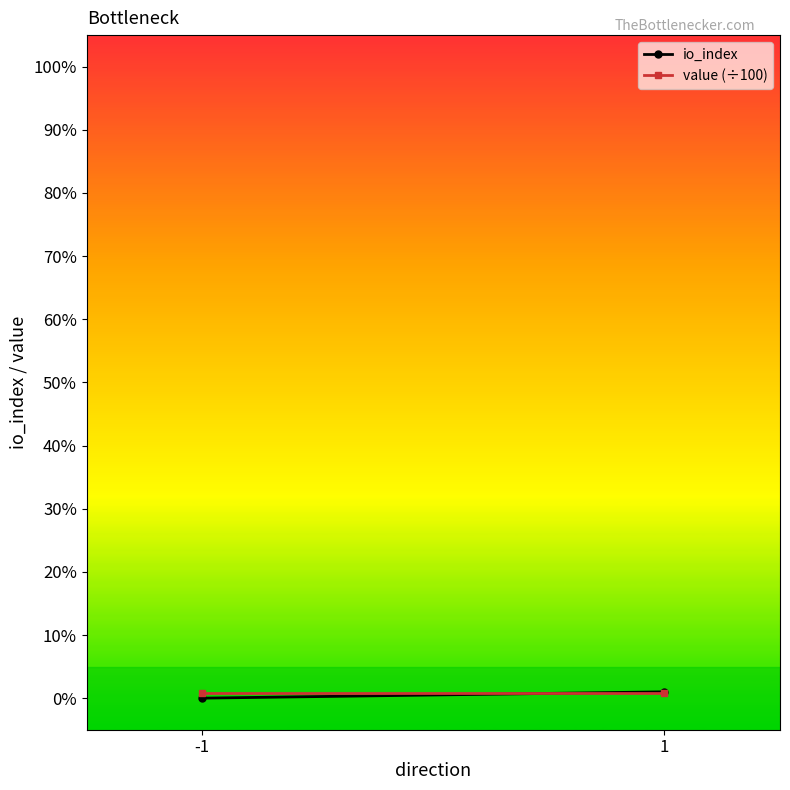

What is the value of the io_index point at the 2nd from the left?

1.0